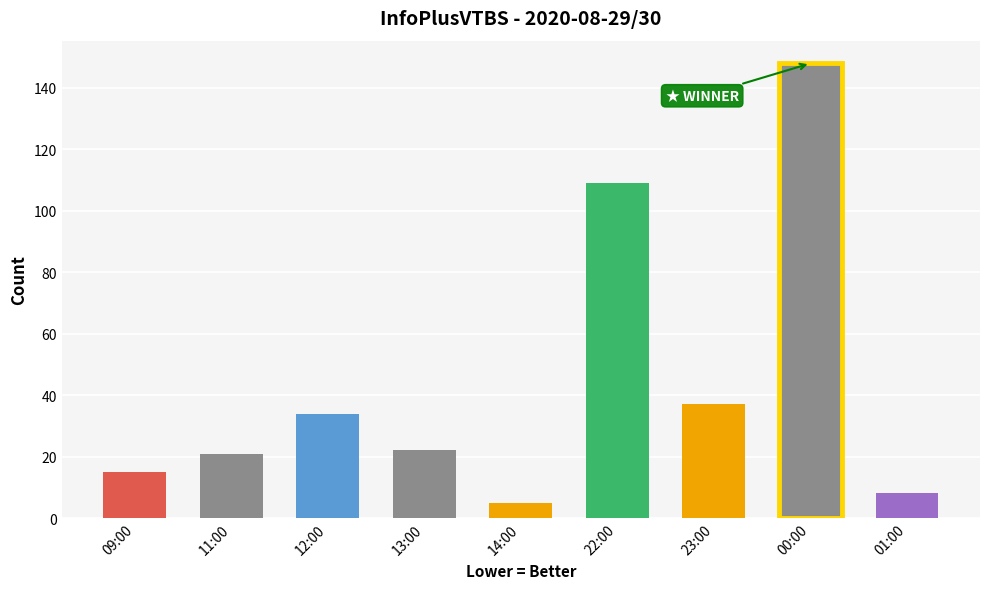

Where is the data nearest to the value 76?

22:00